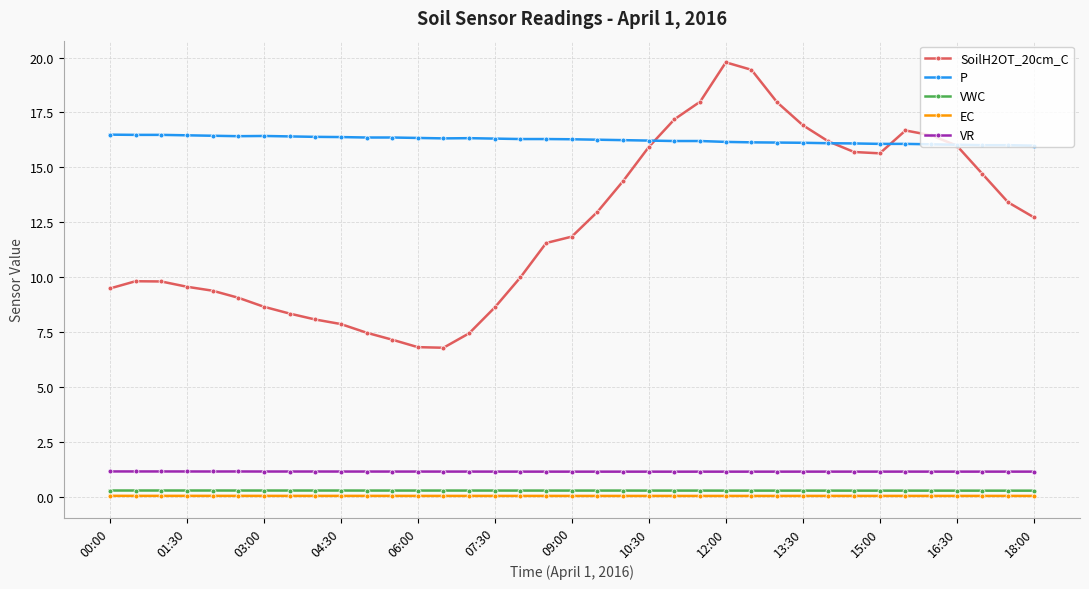

Which series has the largest range (max minus min)?

SoilH2OT_20cm_C